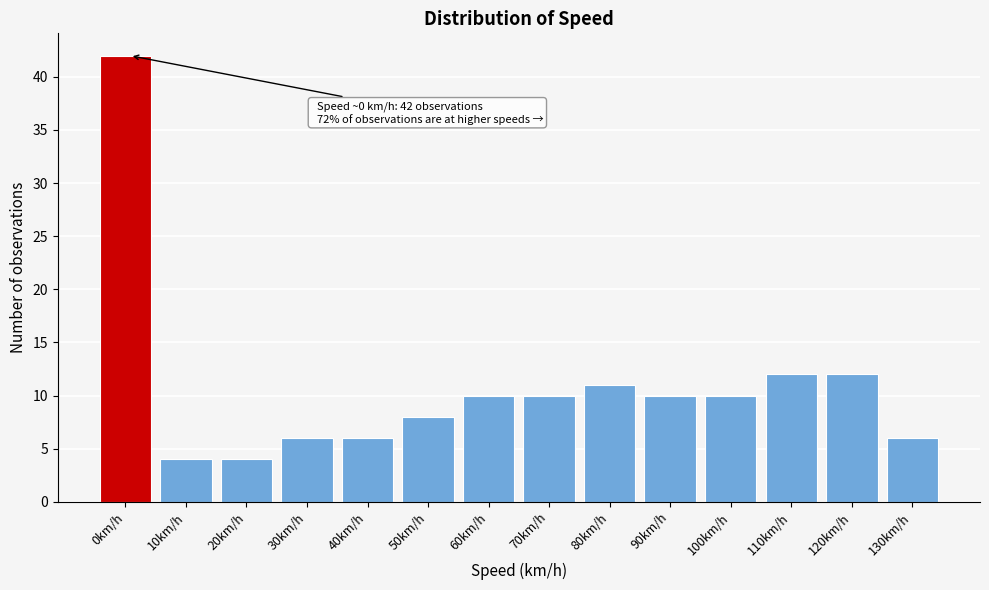

Reading left to right, list all the values displayed in this chart.

42	4	4	6	6	8	10	10	11	10	10	12	12	6